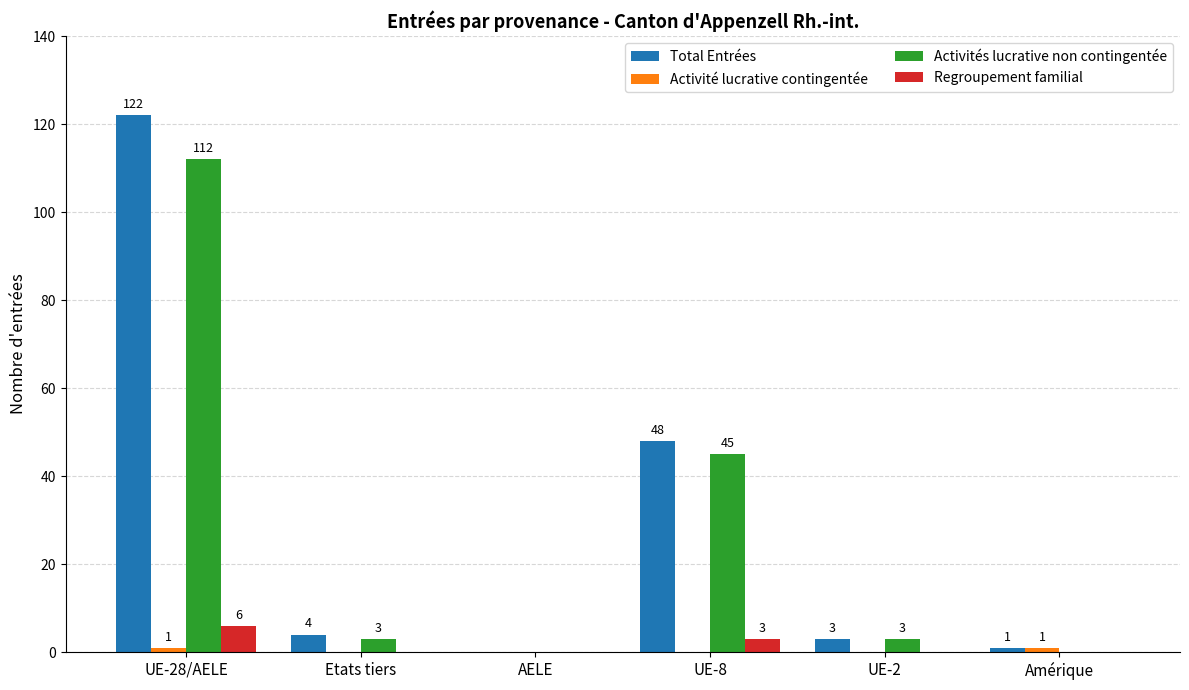

Where is Activités lucrative non contingentée nearest to the value 56?

UE-8